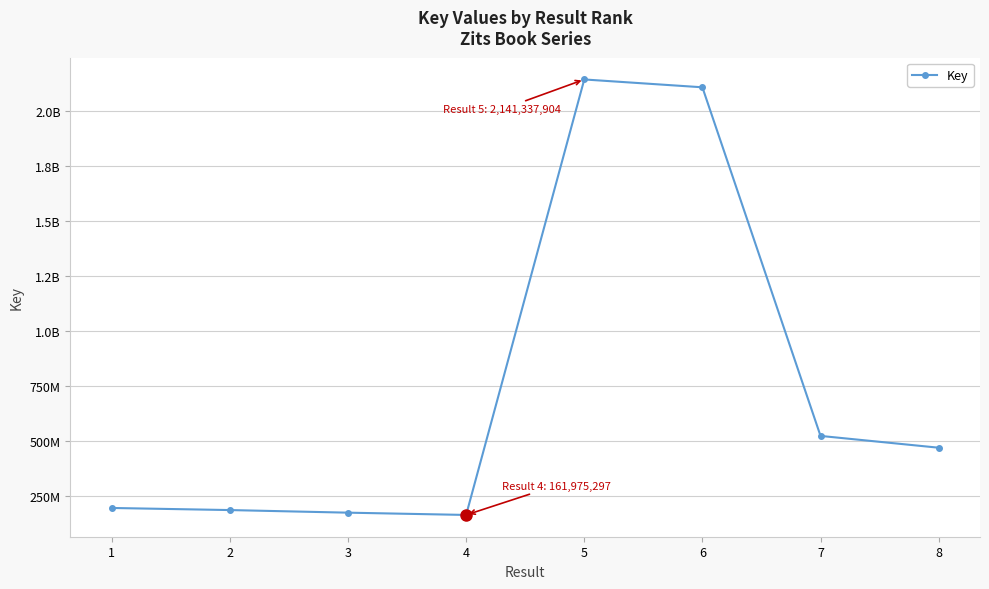

The value at 1 is 193695683. True or false?

True